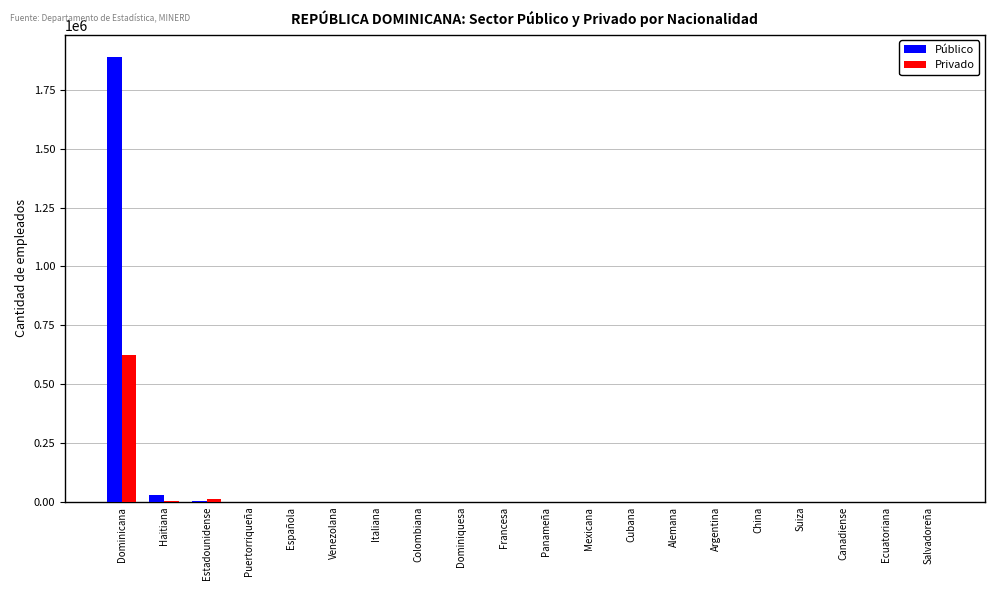

Does the chart contain stacked bars?

No